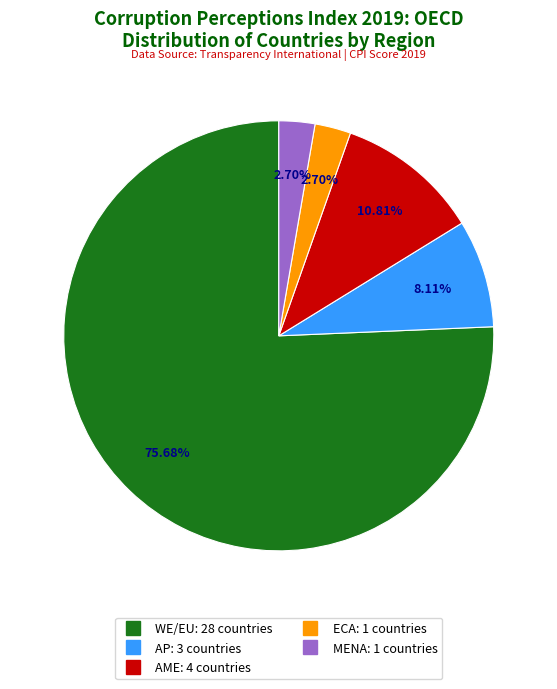

How many slices are in this pie chart?

5